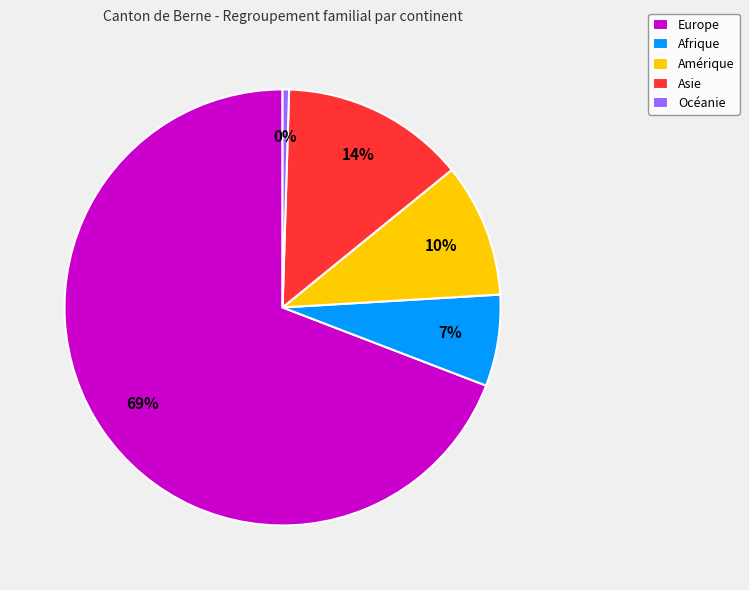

True or false: Europe accounts for 69% of the total.

True